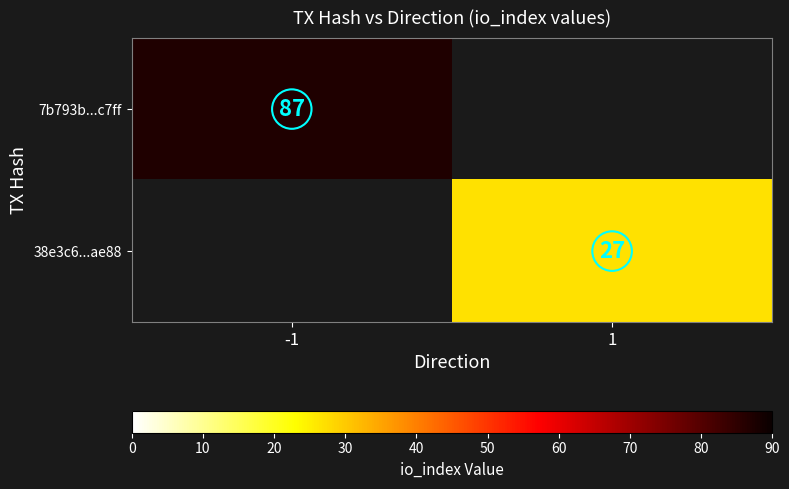

The value of 38e3c6...ae88 at 1 is 27. True or false?

True